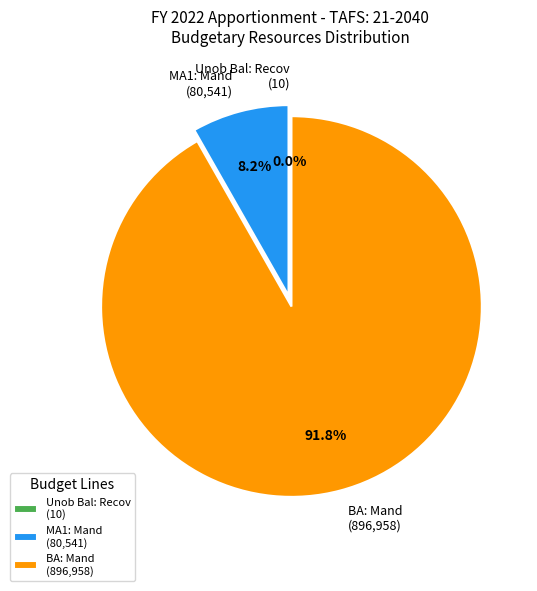

What portion of the pie excludes MA1: Mand (80,541)?

91.8%